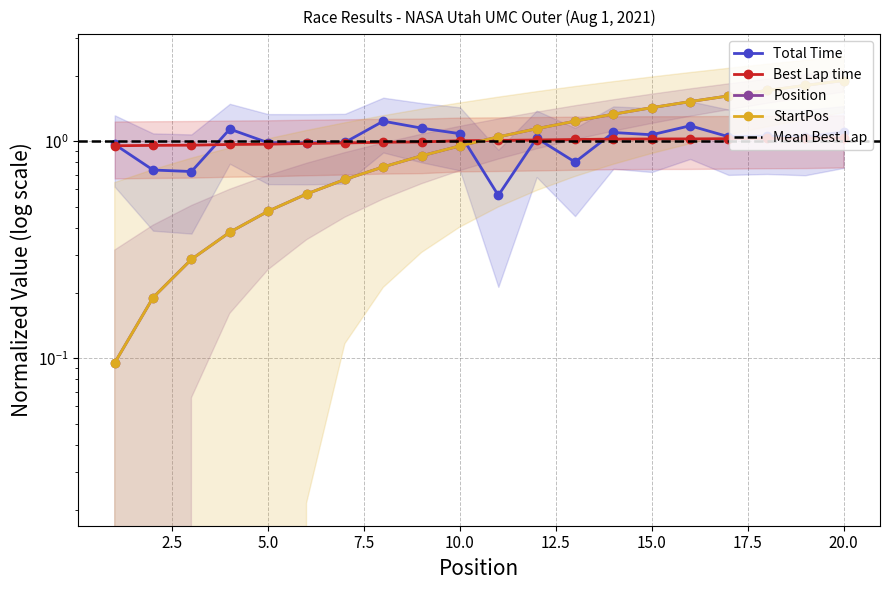

At which category is the sum across all series the highest?

20